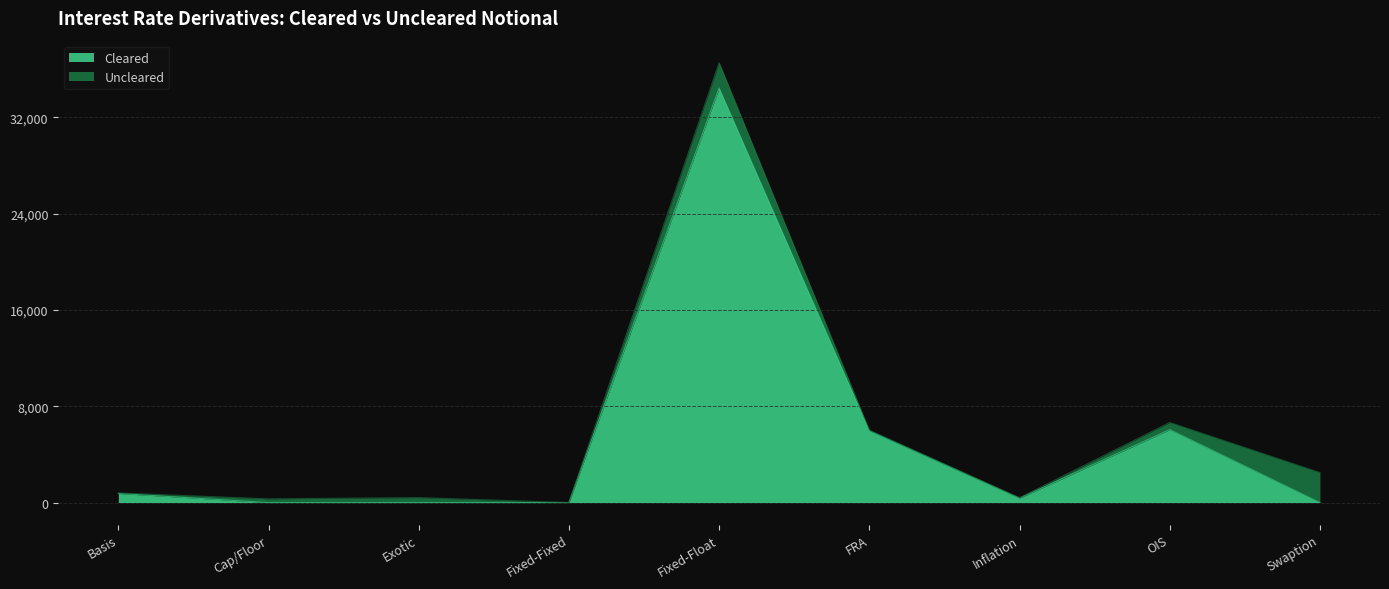

Does the chart display data point markers on the line(s)?

No